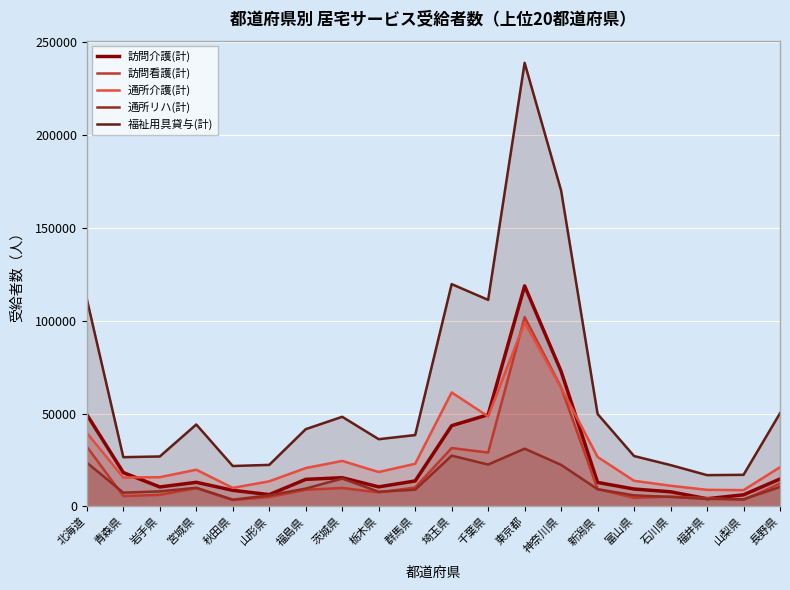

Which series changed the most between 岩手県 and 茨城県?

福祉用具貸与(計)